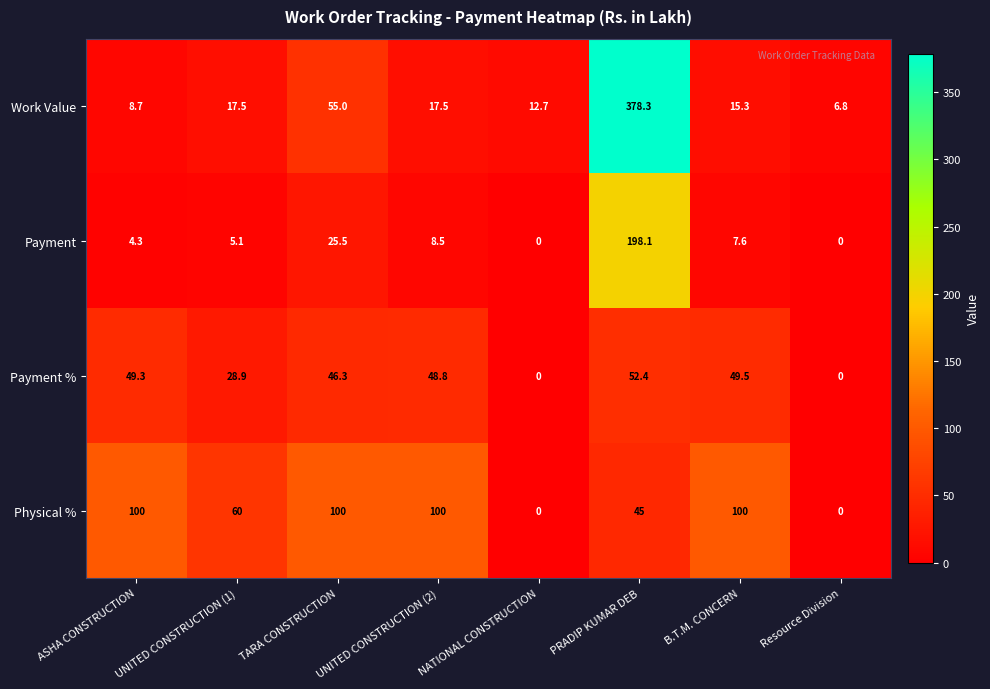

Between UNITED CONSTRUCTION (2) and Resource Division, which series saw the biggest shift?

Physical %